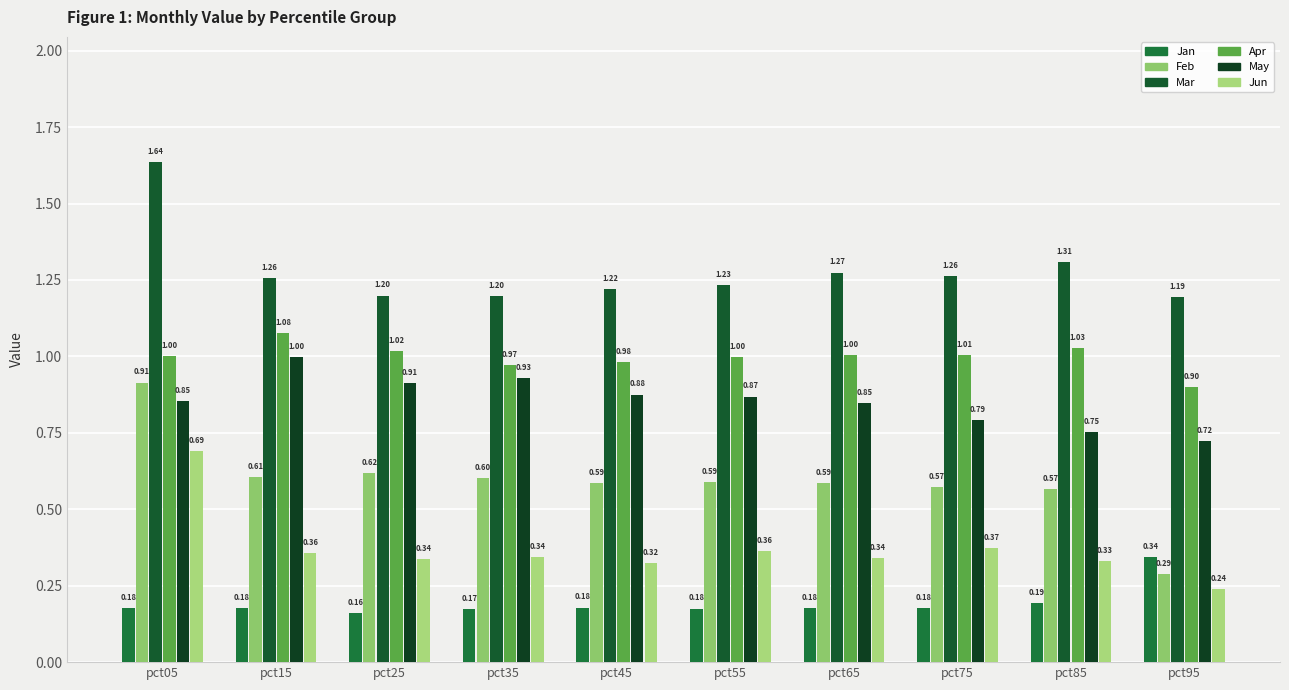

What is the minimum value for Apr?

0.9